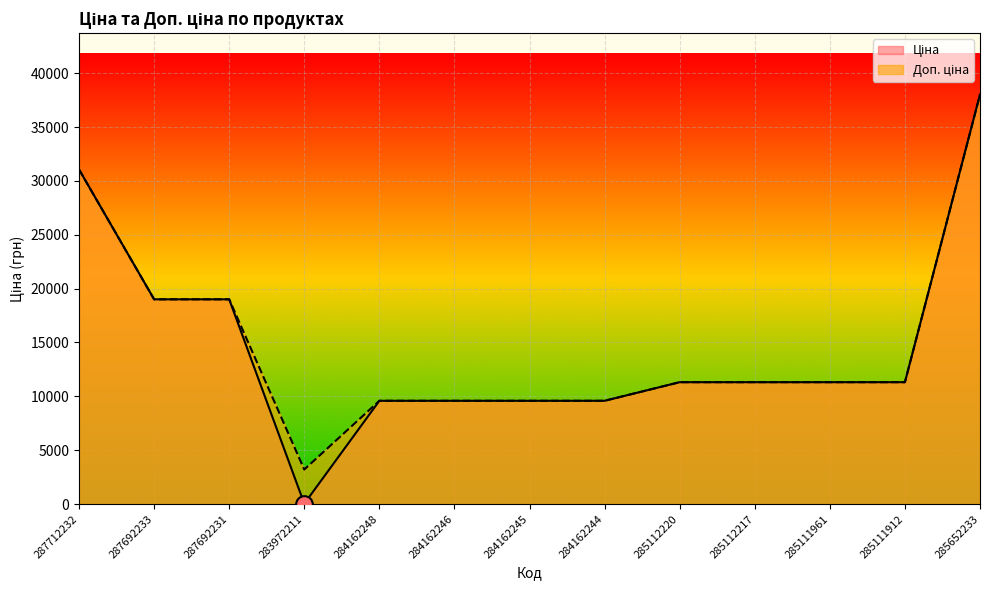

True or false: Доп. ціна and Ціна intersect in this chart.

False